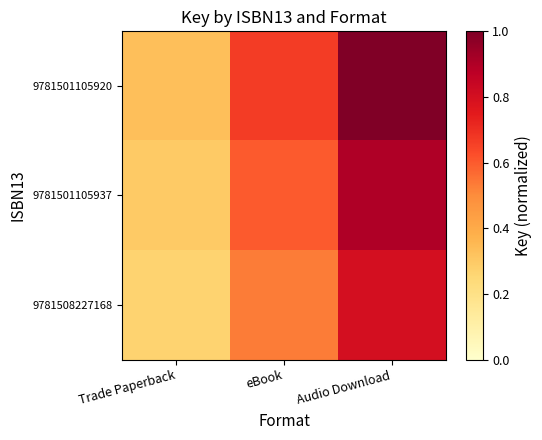

At how many categories does at least one series exceed 0?

3